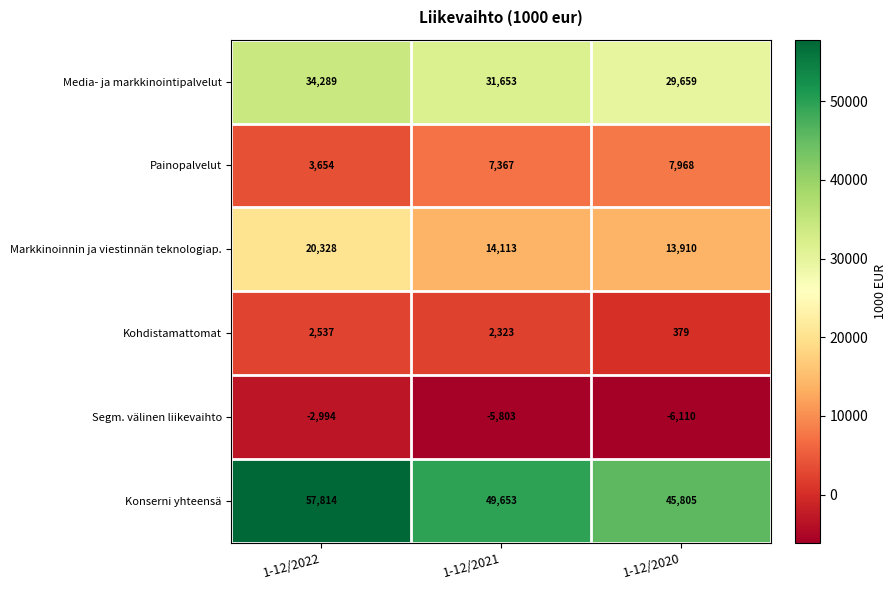

What is the difference between the maximum and minimum values in the Konserni yhteensä series?

12009